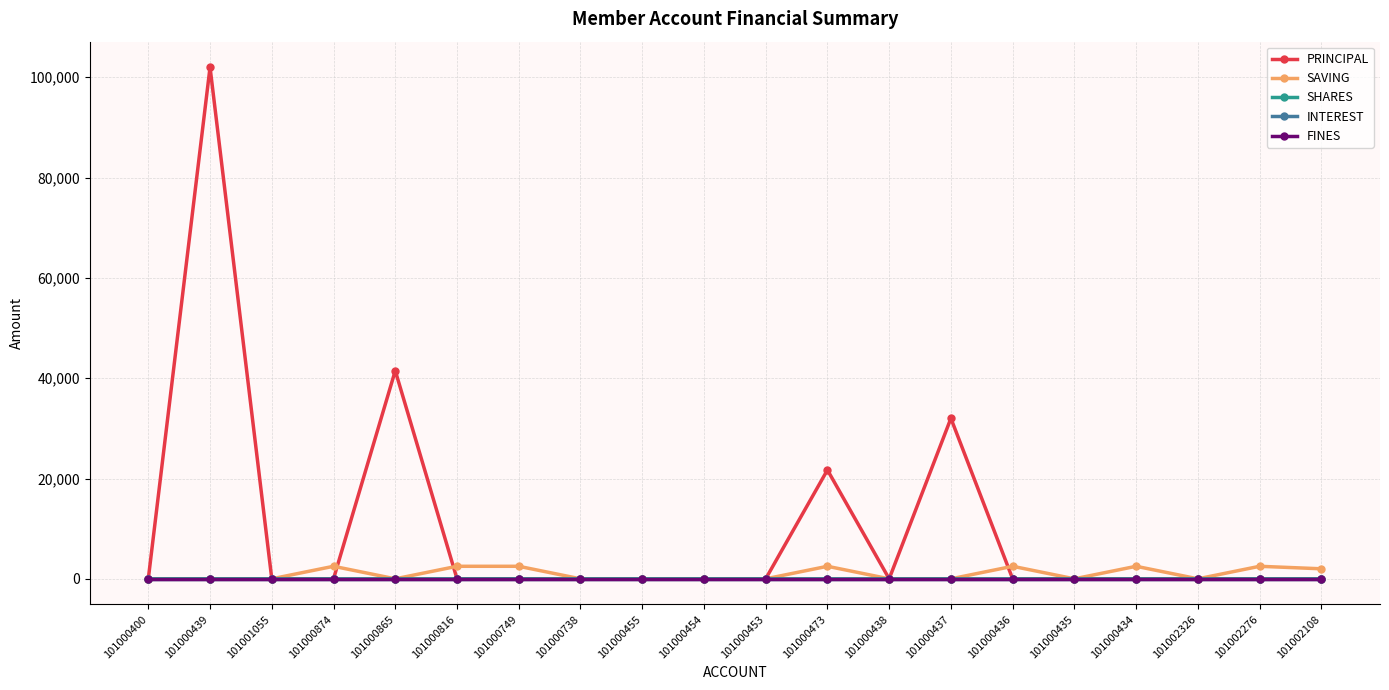

What position from the left is 101000749?

7